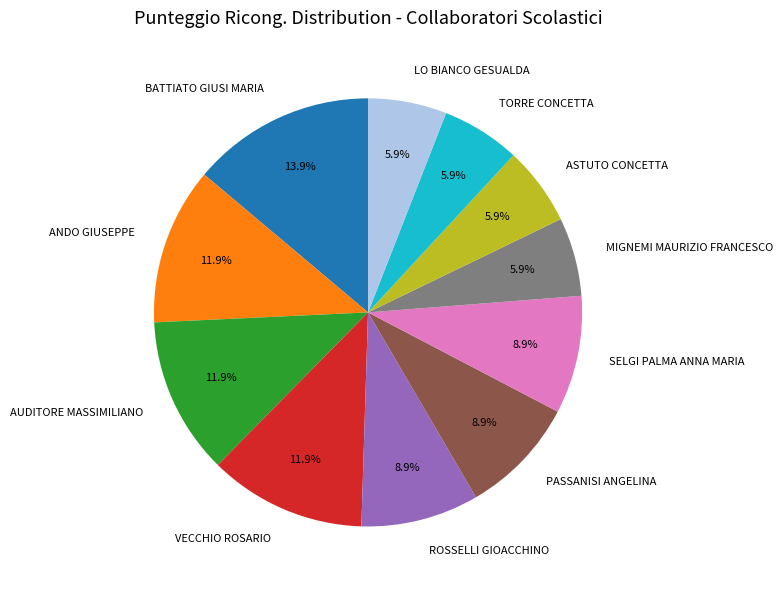

Does ROSSELLI GIOACCHINO account for over 50% of the chart?

No